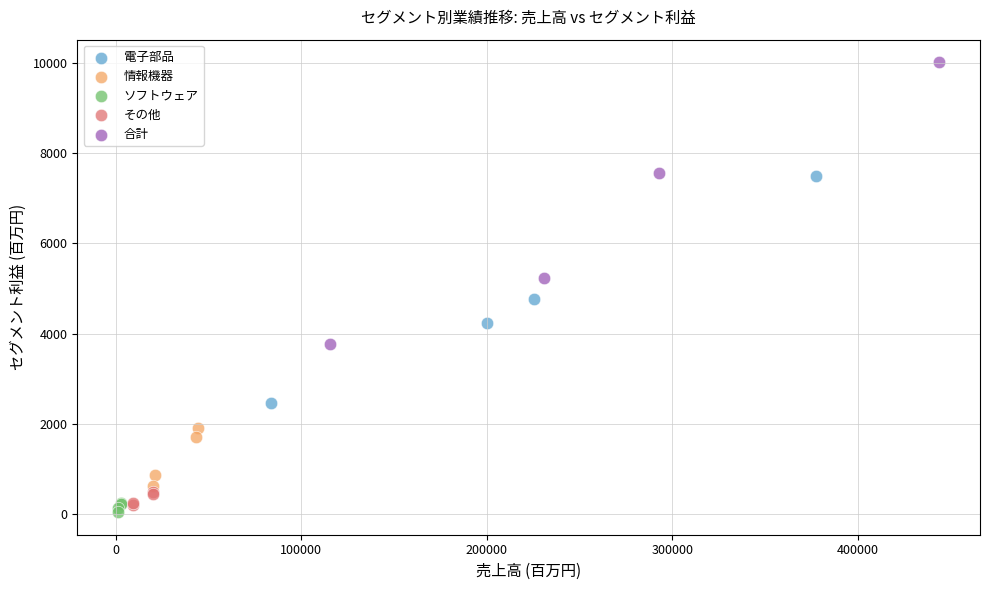

Which series has the widest spread of Y values?

合計